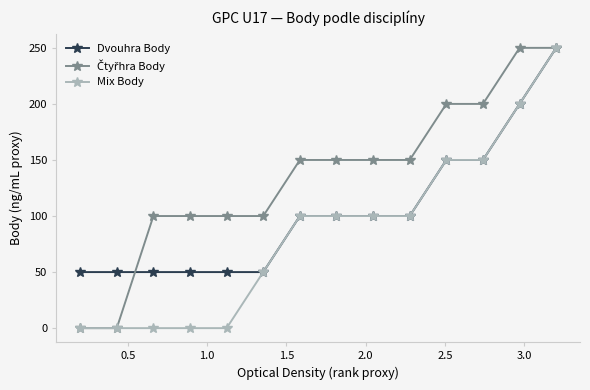

What is the highest value of the Dvouhra Body series?

250